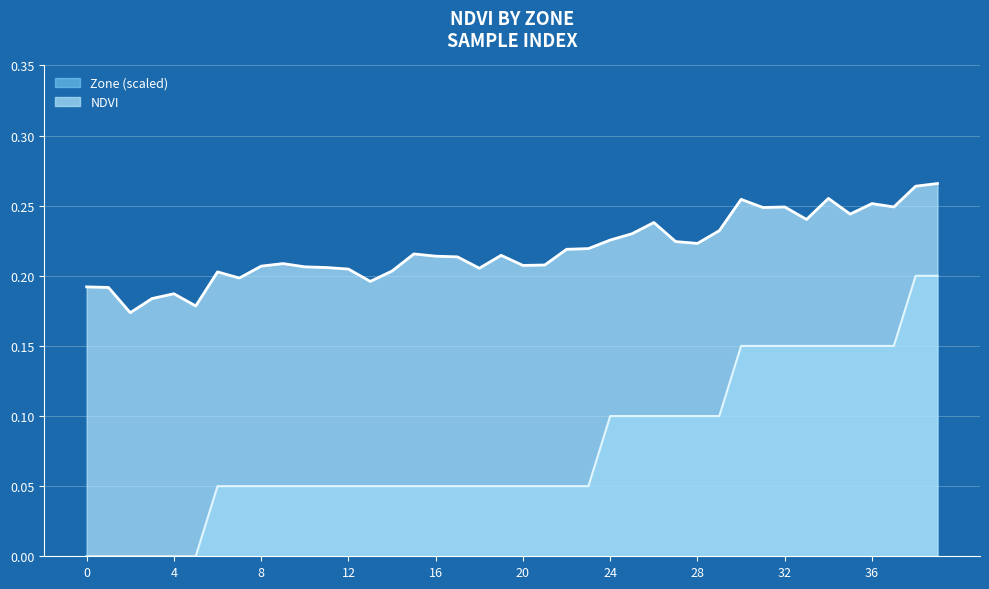

Which category has the highest value in the Zone series?

38